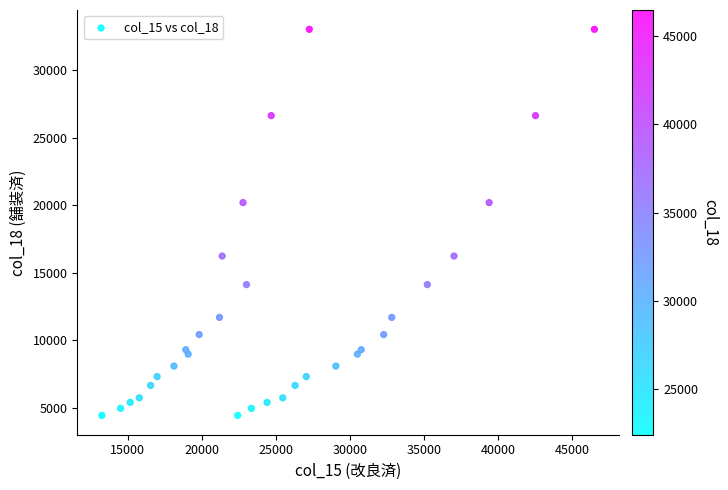

What is the range of Y values (max minus min)?

28585